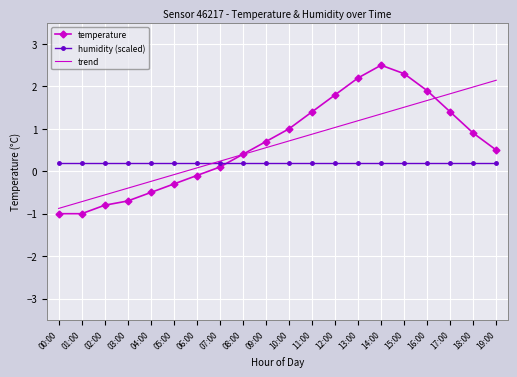

Where does the trend series first go above 0?

06:00